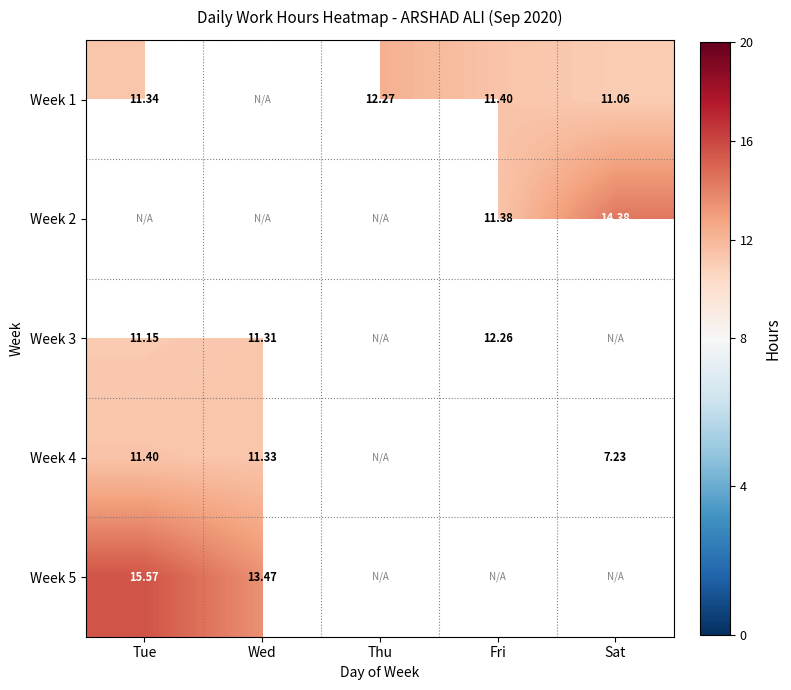

At how many categories does at least one series exceed 18?

1